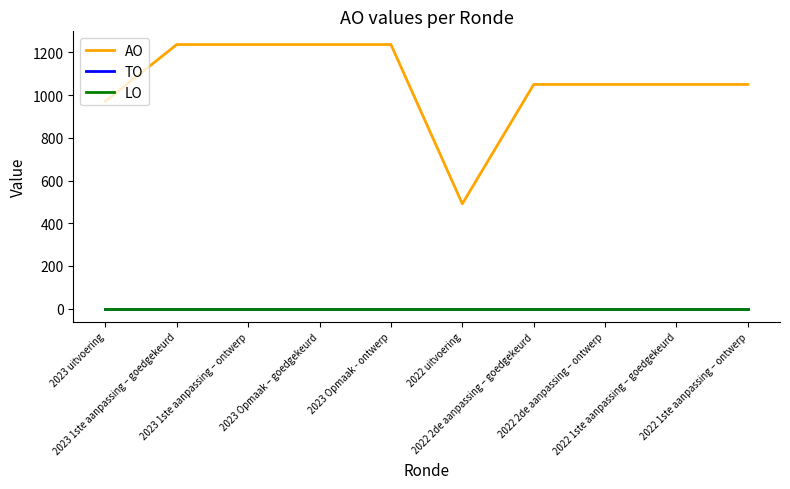

Does the chart display data point markers on the line(s)?

No